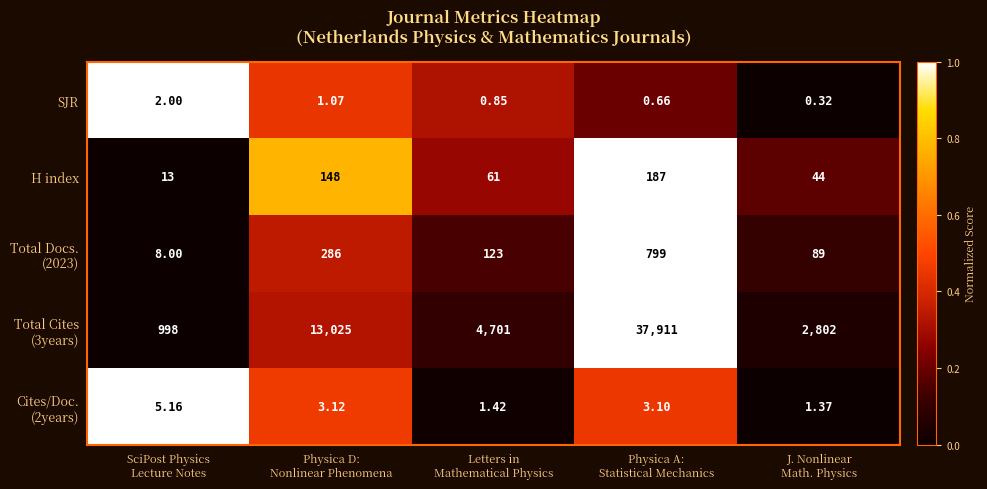

How many data points does each series have?

5